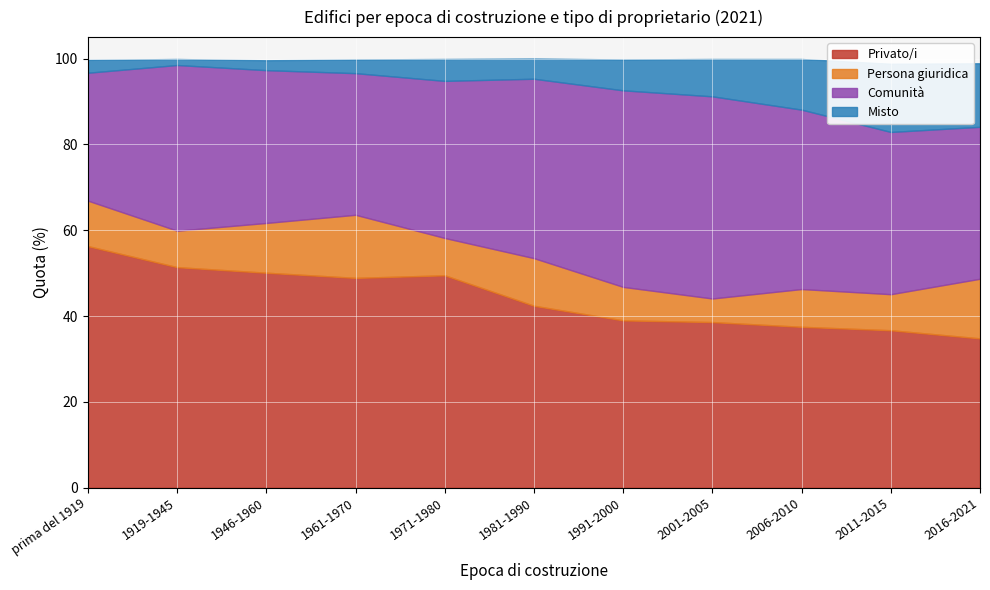

True or false: Misto has more than 2 interior local peaks.

False